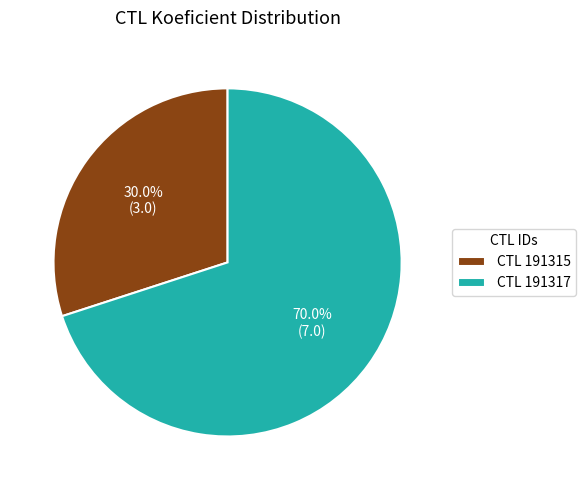

Does CTL 191315 account for over 50% of the chart?

No